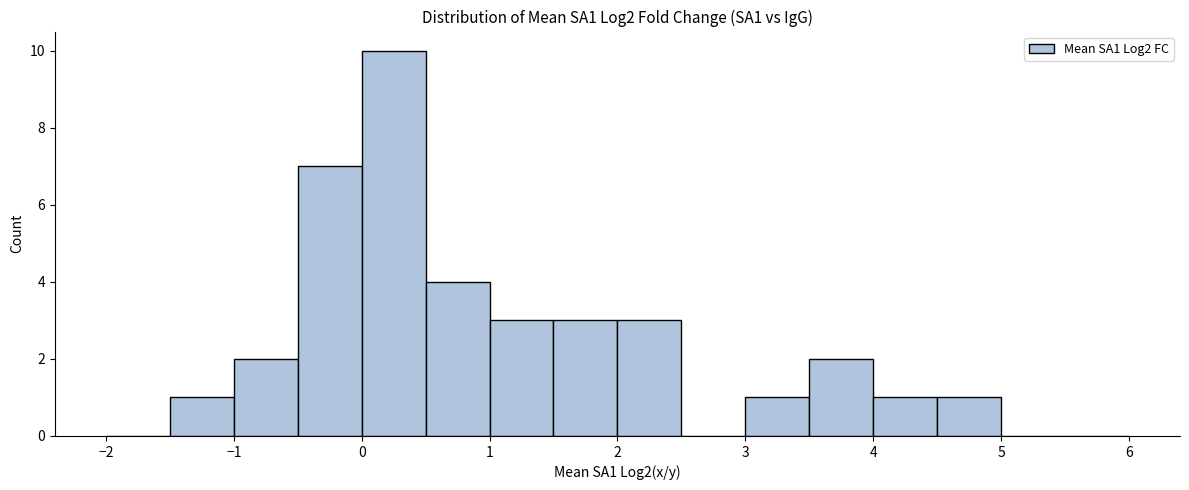

How tall is the bar that spans -0.5 to 0.0 on the x-axis? The values are not printed on the chart, so give them approximately, as read against the axis.

7